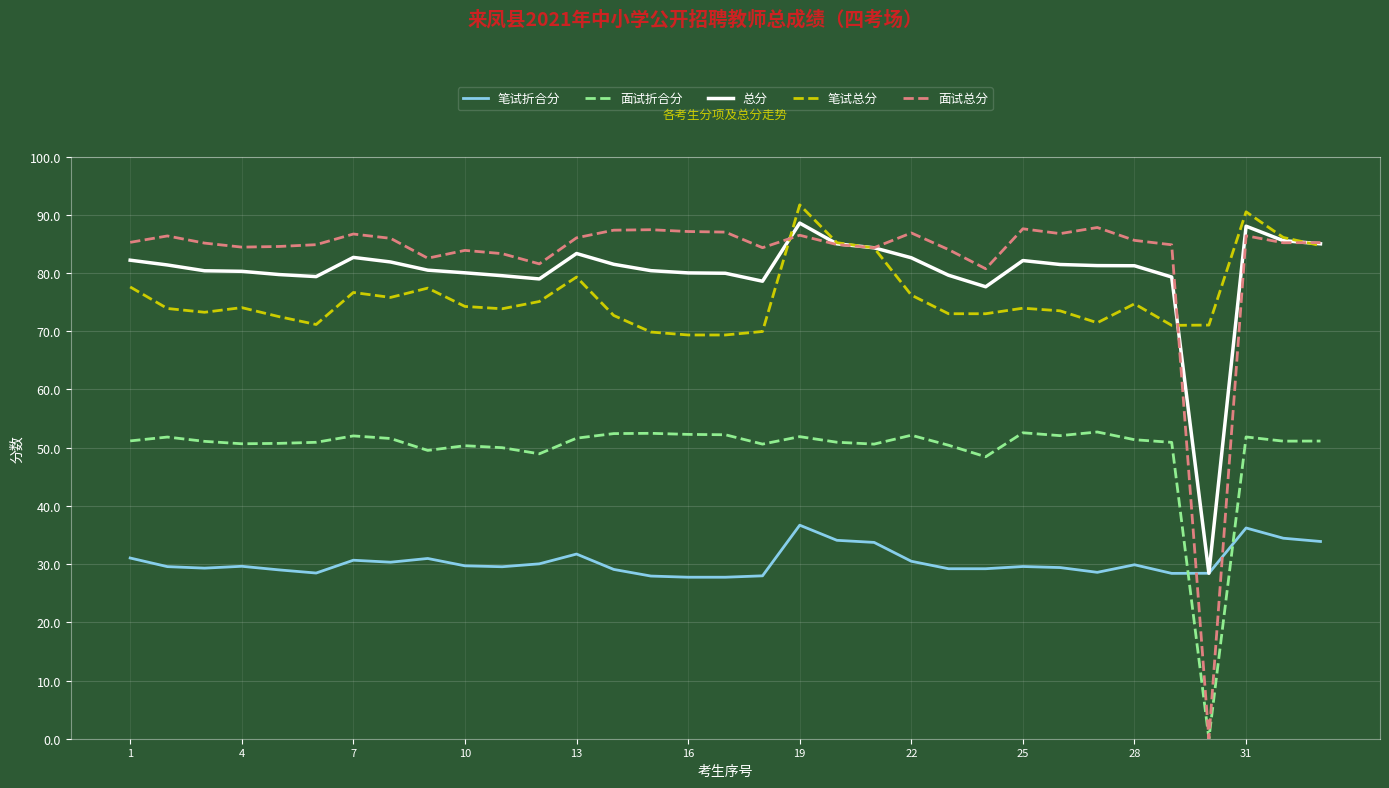

What is the greatest value displayed?

91.7